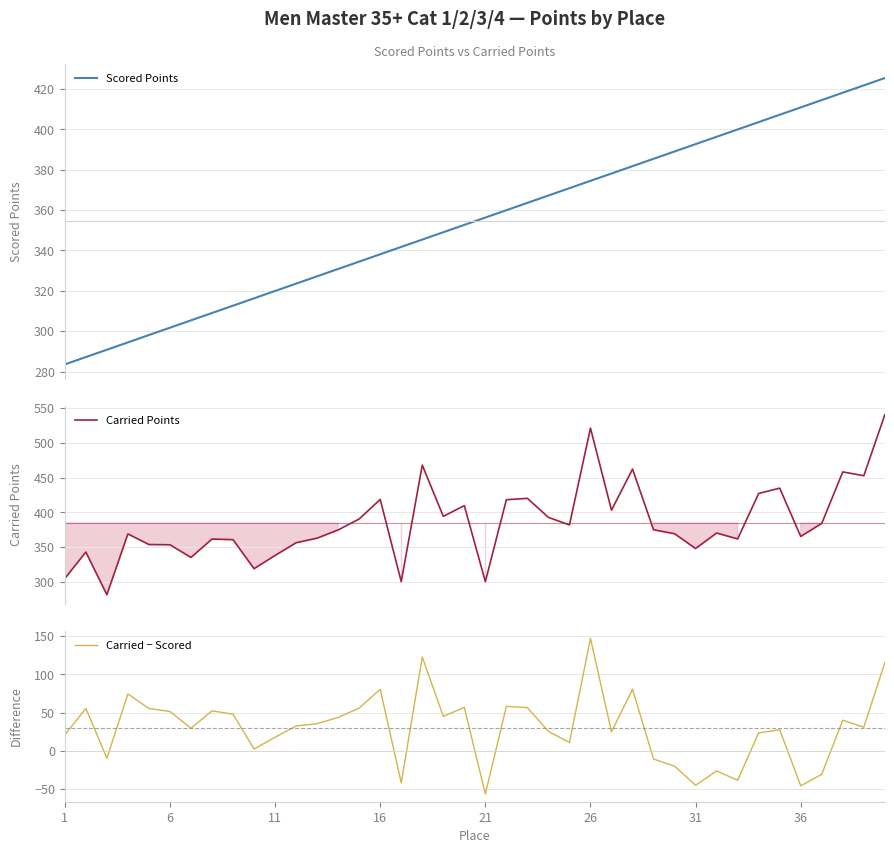

What is the lowest value of the Scored Points series?

283.5